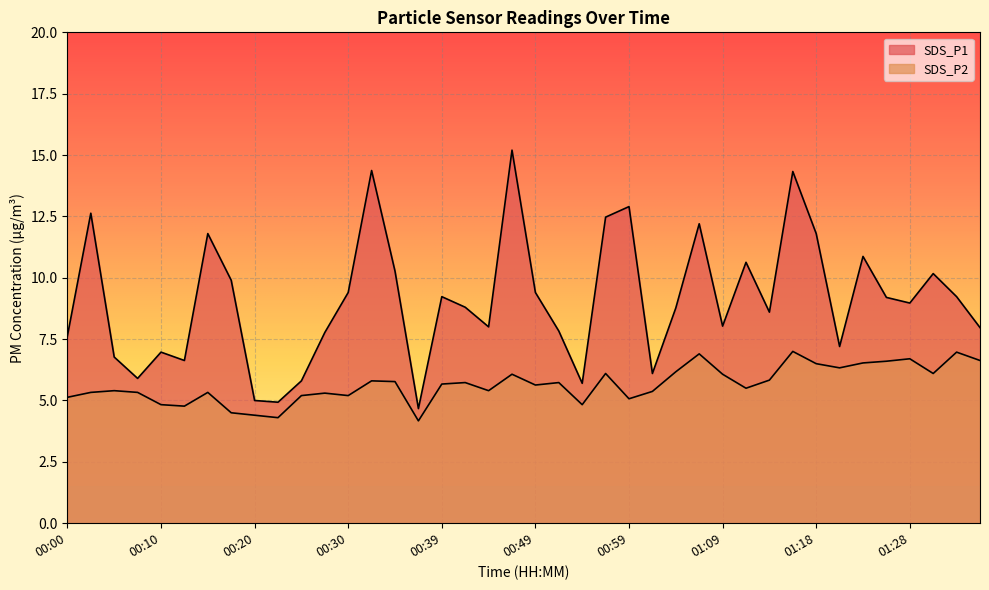

Reading right to left, extract all data points from this chart.

SDS_P1: 8.0	9.2	10.2	9.0	9.2	10.9	7.2	11.8	14.3	8.6	10.6	8.0	12.2	8.8	6.1	12.9	12.5	5.7	7.8	9.4	15.2	8.0	8.8	9.2	4.7	10.3	14.4	9.4	7.8	5.8	4.9	5.0	9.9	11.8	6.6	7.0	5.9	6.8	12.6	7.6
SDS_P2: 6.6	7.0	6.1	6.7	6.6	6.5	6.3	6.5	7.0	5.8	5.5	6.1	6.9	6.2	5.4	5.1	6.1	4.8	5.7	5.6	6.1	5.4	5.7	5.7	4.2	5.8	5.8	5.2	5.3	5.2	4.3	4.4	4.5	5.3	4.8	4.8	5.3	5.4	5.3	5.1